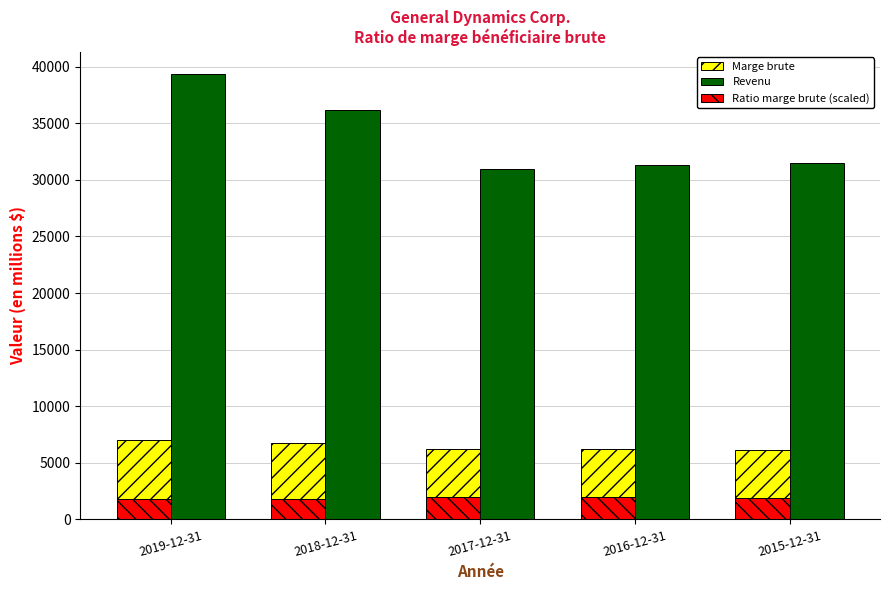

The value of Marge brute at 2019-12-31 is 9508.2. True or false?

False